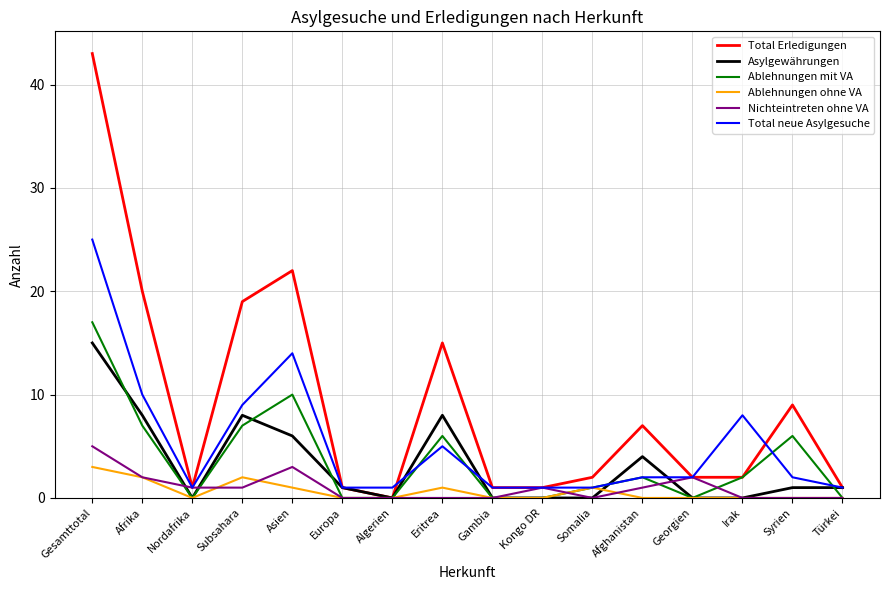

Reading left to right, extract all data points from this chart.

Total Erledigungen: Gesamttotal=43	Afrika=20	Nordafrika=1	Subsahara=19	Asien=22	Europa=1	Algerien=0	Eritrea=15	Gambia=1	Kongo DR=1	Somalia=2	Afghanistan=7	Georgien=2	Irak=2	Syrien=9	Türkei=1
Asylgewährungen: Gesamttotal=15	Afrika=8	Nordafrika=0	Subsahara=8	Asien=6	Europa=1	Algerien=0	Eritrea=8	Gambia=0	Kongo DR=0	Somalia=0	Afghanistan=4	Georgien=0	Irak=0	Syrien=1	Türkei=1
Ablehnungen mit VA: Gesamttotal=17	Afrika=7	Nordafrika=0	Subsahara=7	Asien=10	Europa=0	Algerien=0	Eritrea=6	Gambia=0	Kongo DR=0	Somalia=1	Afghanistan=2	Georgien=0	Irak=2	Syrien=6	Türkei=0
Ablehnungen ohne VA: Gesamttotal=3	Afrika=2	Nordafrika=0	Subsahara=2	Asien=1	Europa=0	Algerien=0	Eritrea=1	Gambia=0	Kongo DR=0	Somalia=1	Afghanistan=0	Georgien=0	Irak=0	Syrien=0	Türkei=0
Nichteintreten ohne VA: Gesamttotal=5	Afrika=2	Nordafrika=1	Subsahara=1	Asien=3	Europa=0	Algerien=0	Eritrea=0	Gambia=0	Kongo DR=1	Somalia=0	Afghanistan=1	Georgien=2	Irak=0	Syrien=0	Türkei=0
Total neue Asylgesuche: Gesamttotal=25	Afrika=10	Nordafrika=1	Subsahara=9	Asien=14	Europa=1	Algerien=1	Eritrea=5	Gambia=1	Kongo DR=1	Somalia=1	Afghanistan=2	Georgien=2	Irak=8	Syrien=2	Türkei=1